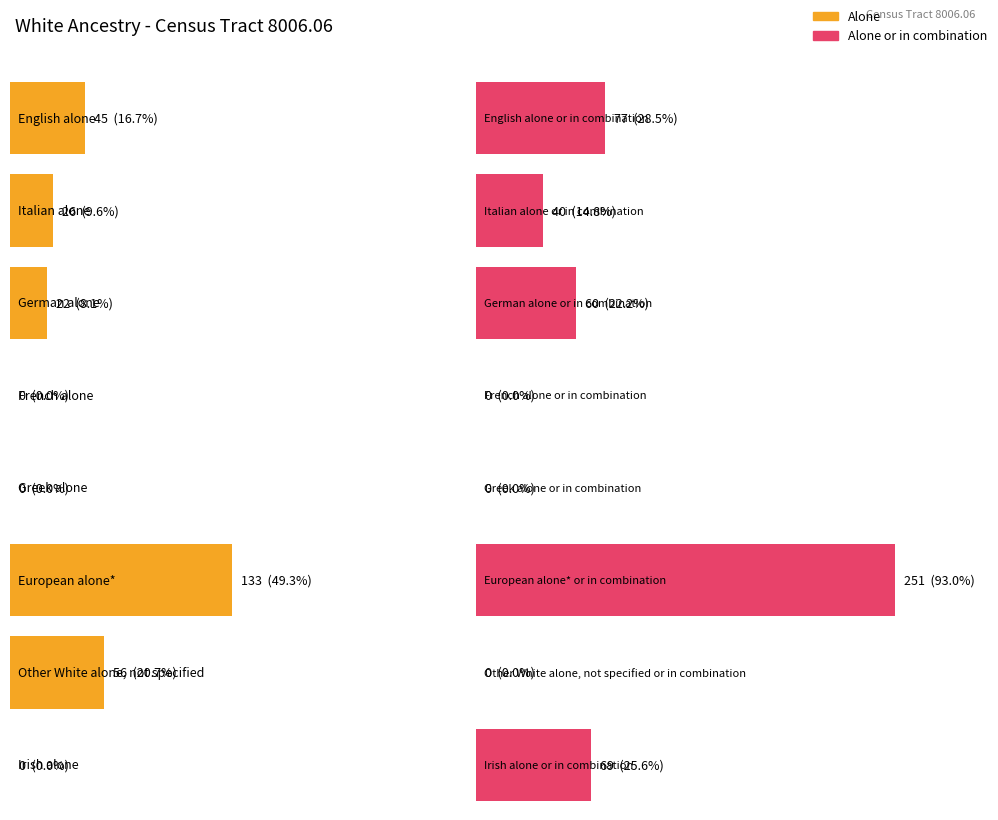

Is the value of alone_or_in_combination at Greek alone greater than the value of alone at Greek alone?

No